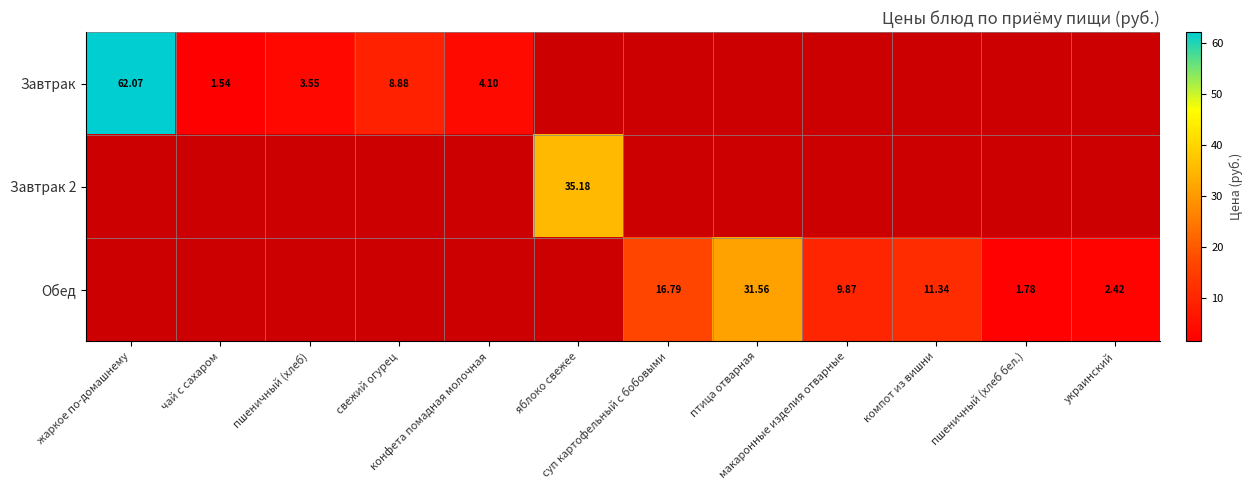

At how many categories does at least one series exceed 39?

1